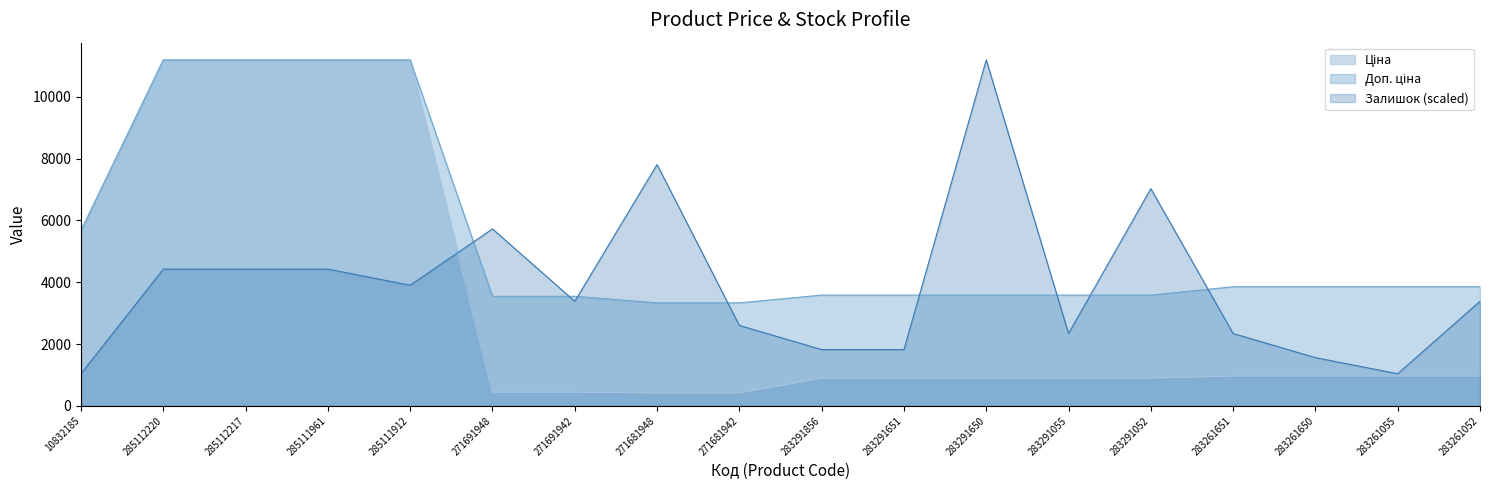

Where do Залишок and Ціна first cross each other?

285111912 and 271691948